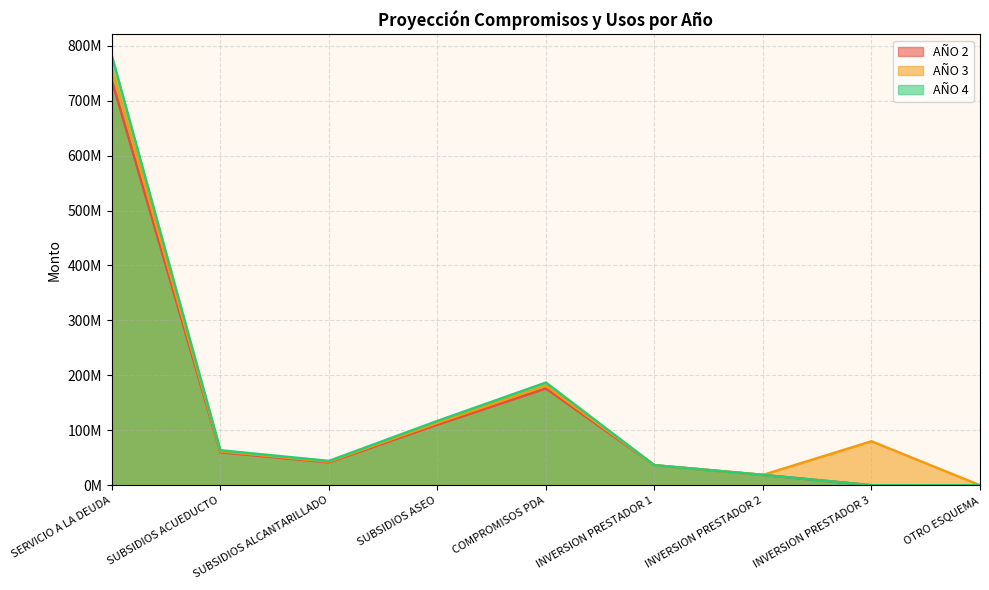

Reading left to right, transcribe all the data shown in this chart.

AÑO 2: 736553000	59981508	41705830	110329371	176130000	36400000	18800000	0	0
AÑO 3: 758649590	61780953	42957004	113639252	181413900	36400000	18800000	80000000	0
AÑO 4: 781409078	63634381	44245714	117048429	186856317	36400000	18800000	0	0